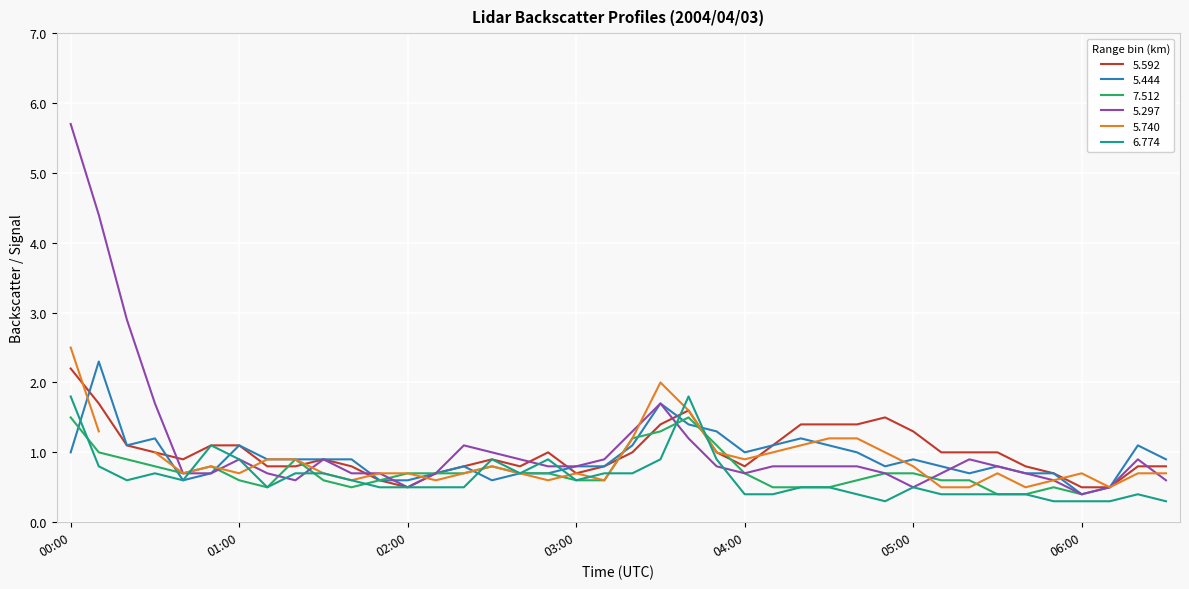

The 5.297 series shows 0.8 at 03:00. True or false?

True